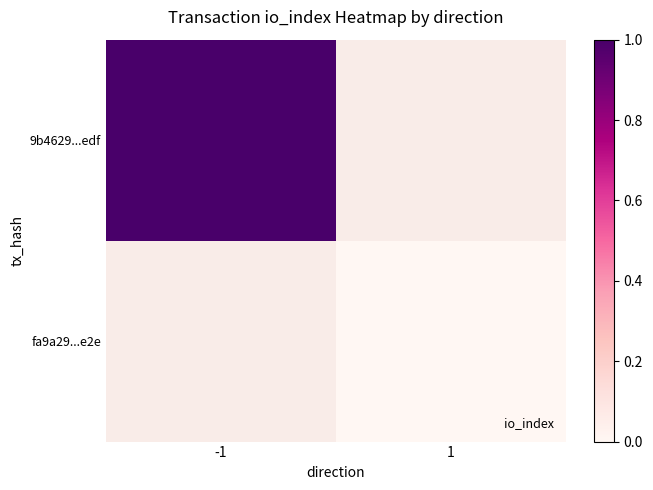

Rank the categories by 9b4629...edf value from highest to lowest.

-1, 1